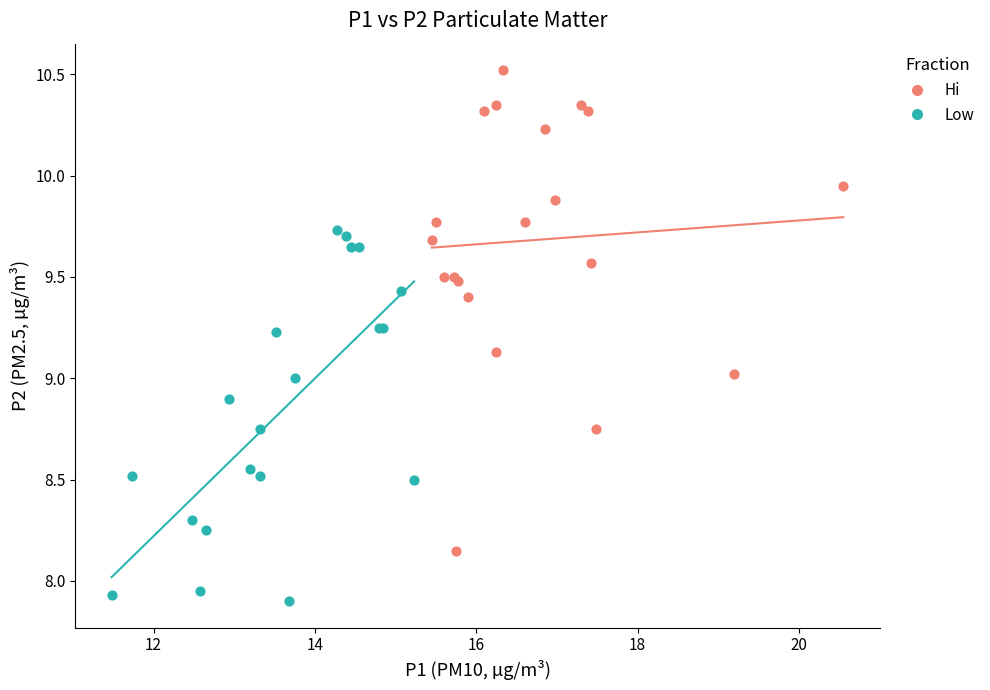

Which series has the widest spread of Y values?

Hi